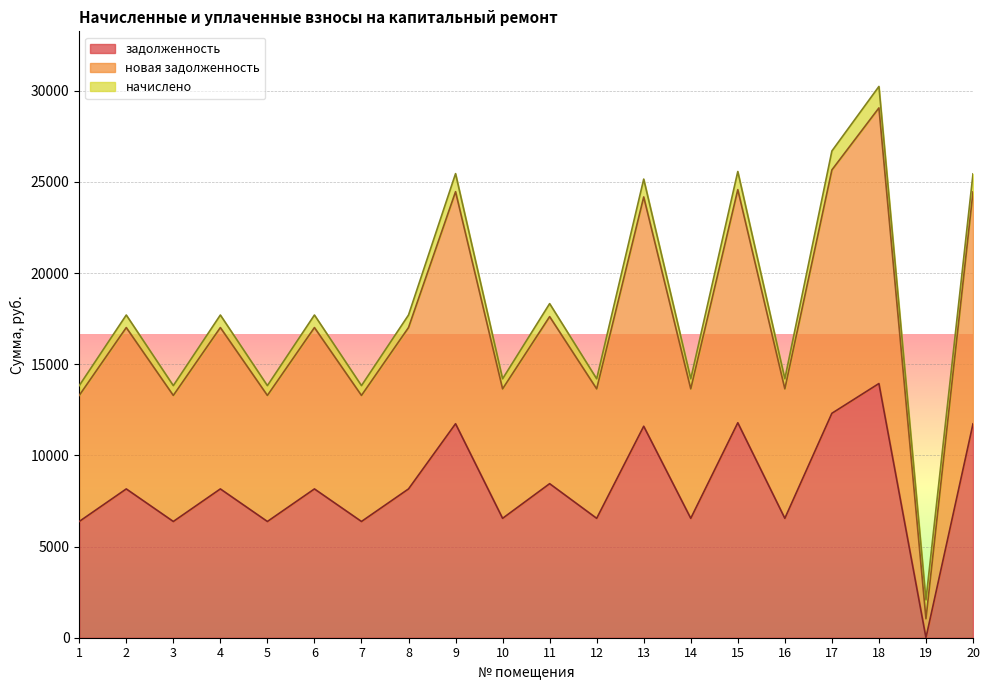

What is the value of the задолженность point at the 15th from the left?

11788.8